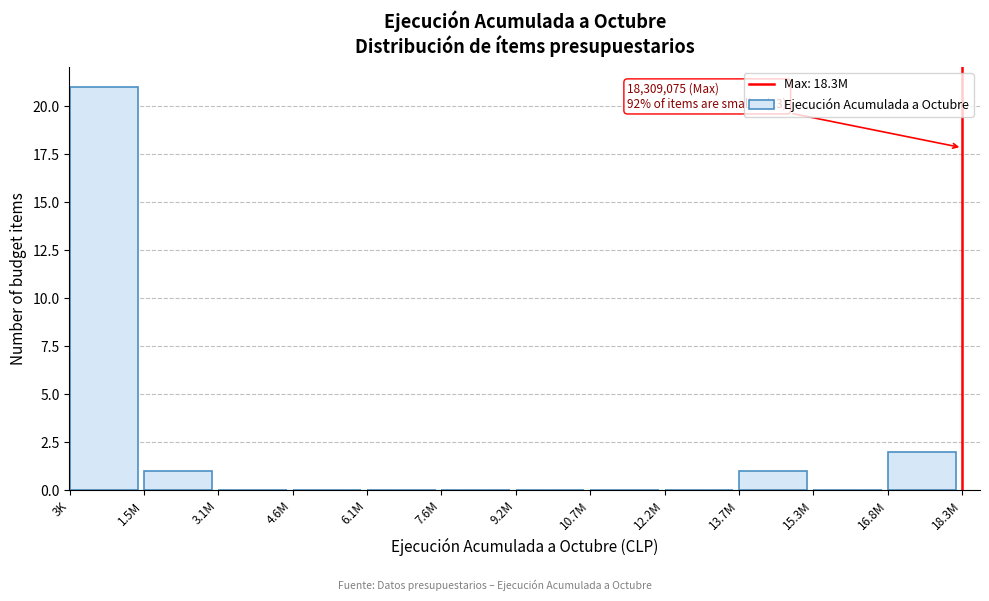

What is the maximum value shown in the chart?

21